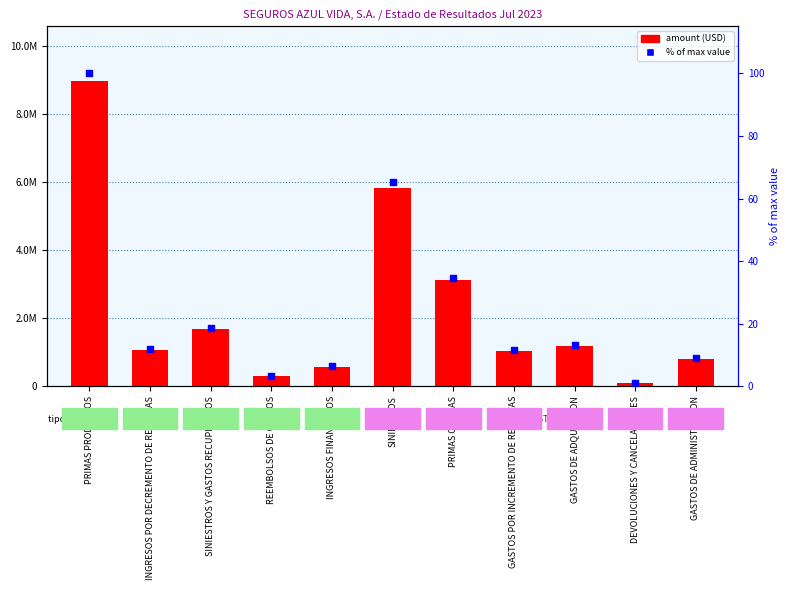

At how many categories does at least one series exceed 4405058?

2